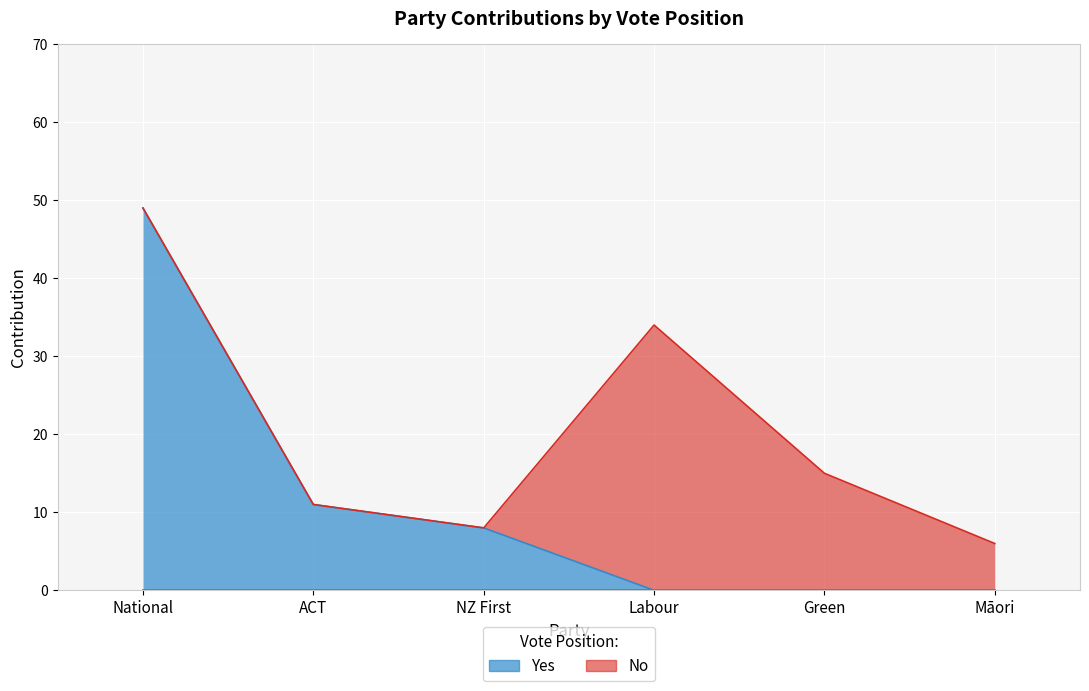

Between NZ First and Labour, which is larger?

NZ First